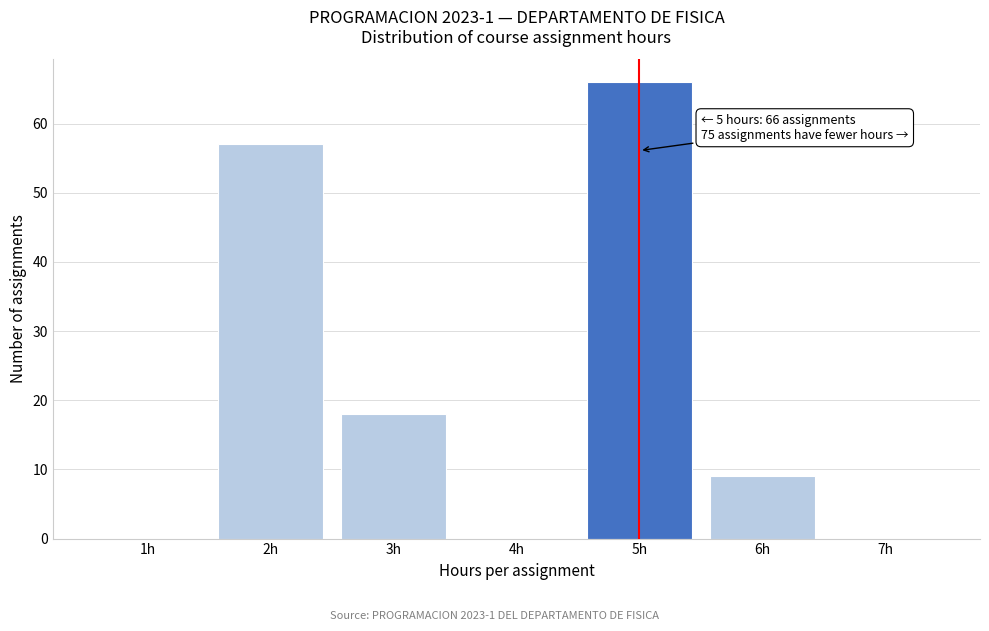

Over which range of the x-axis is the bar tallest?

4.5 to 5.5